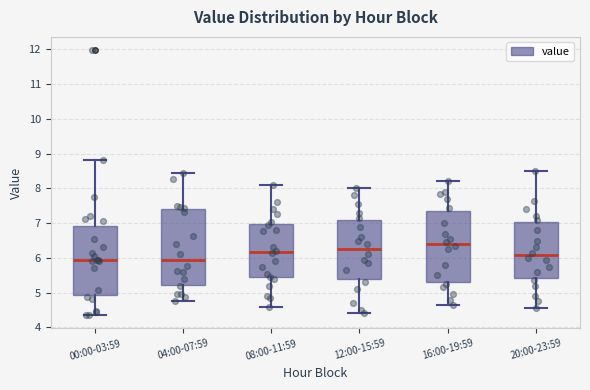

Where does the median line of the box for 04:00-07:59 sit on the y-axis? The values are not printed on the chart, so give them approximately, as read against the axis.

5.9